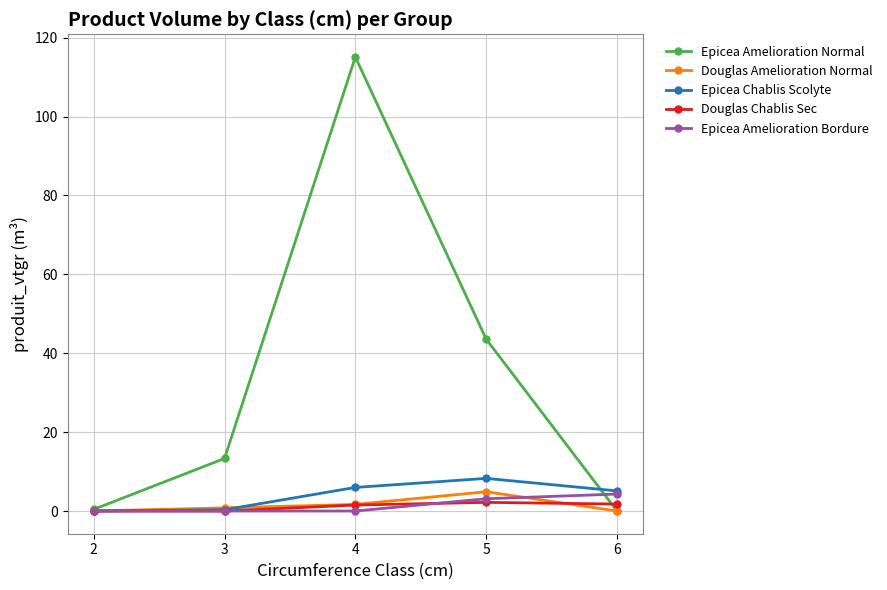

Does the chart have visible grid lines?

Yes